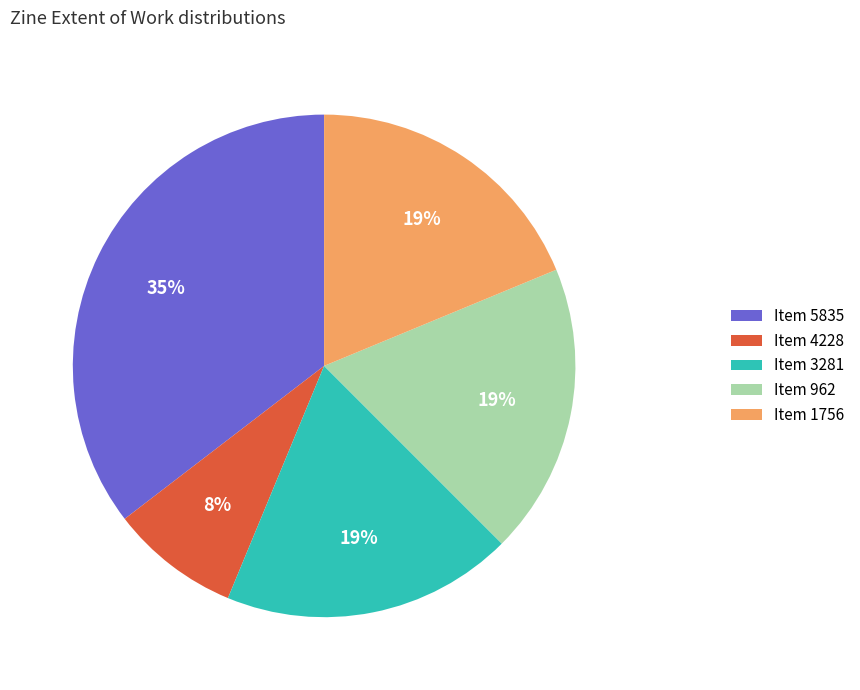

How many segments does this pie chart have?

5